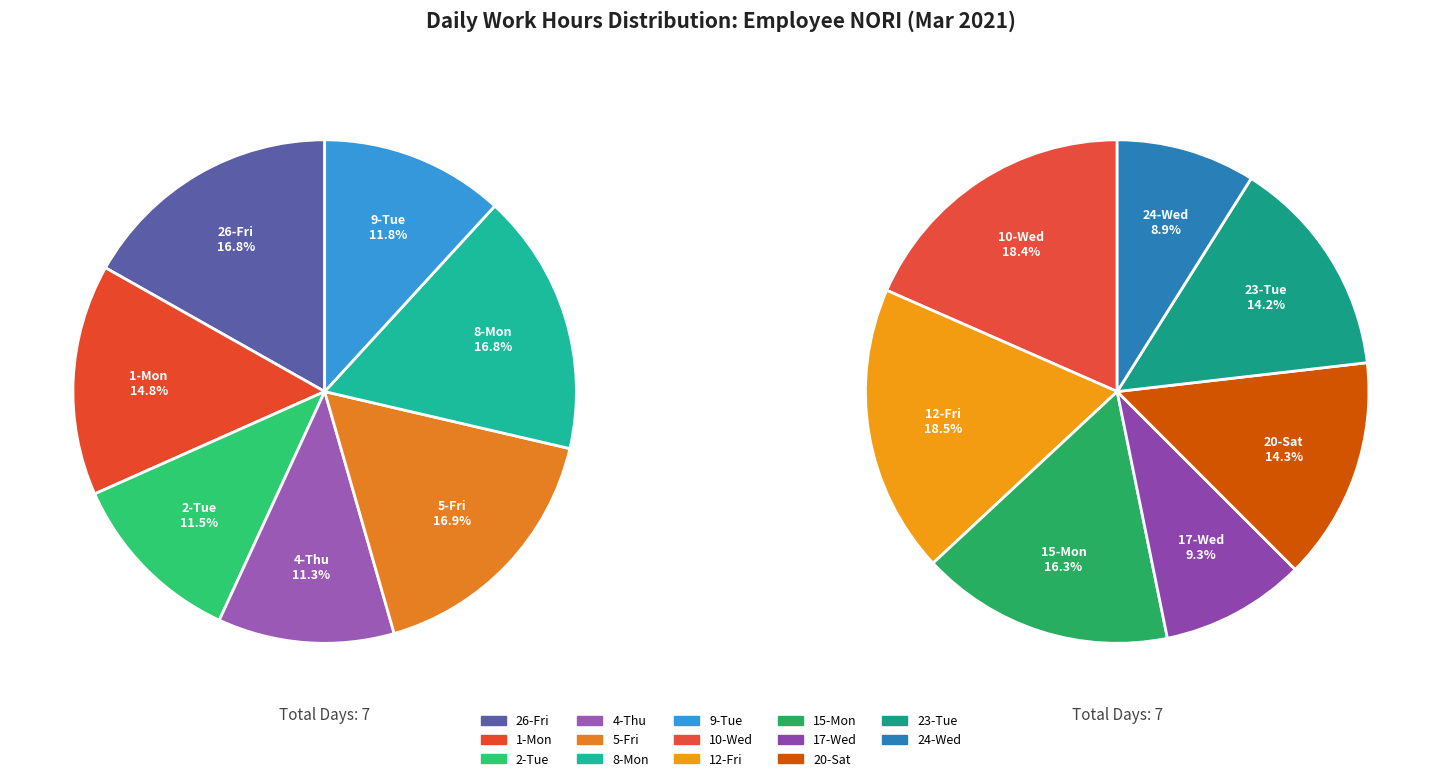

True or false: 16-Tue accounts for 0% of the total.

True